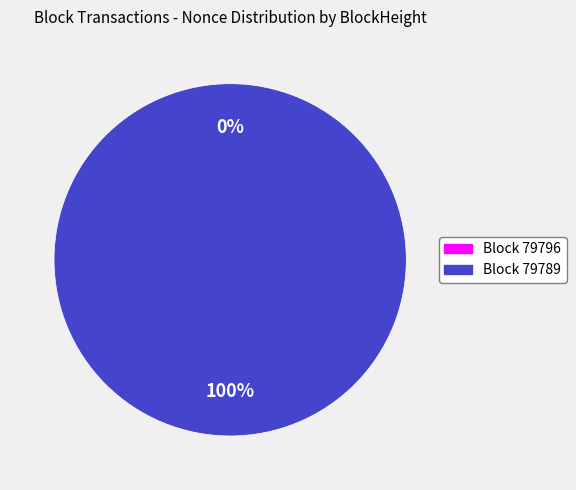

Which slice is the largest?

79789